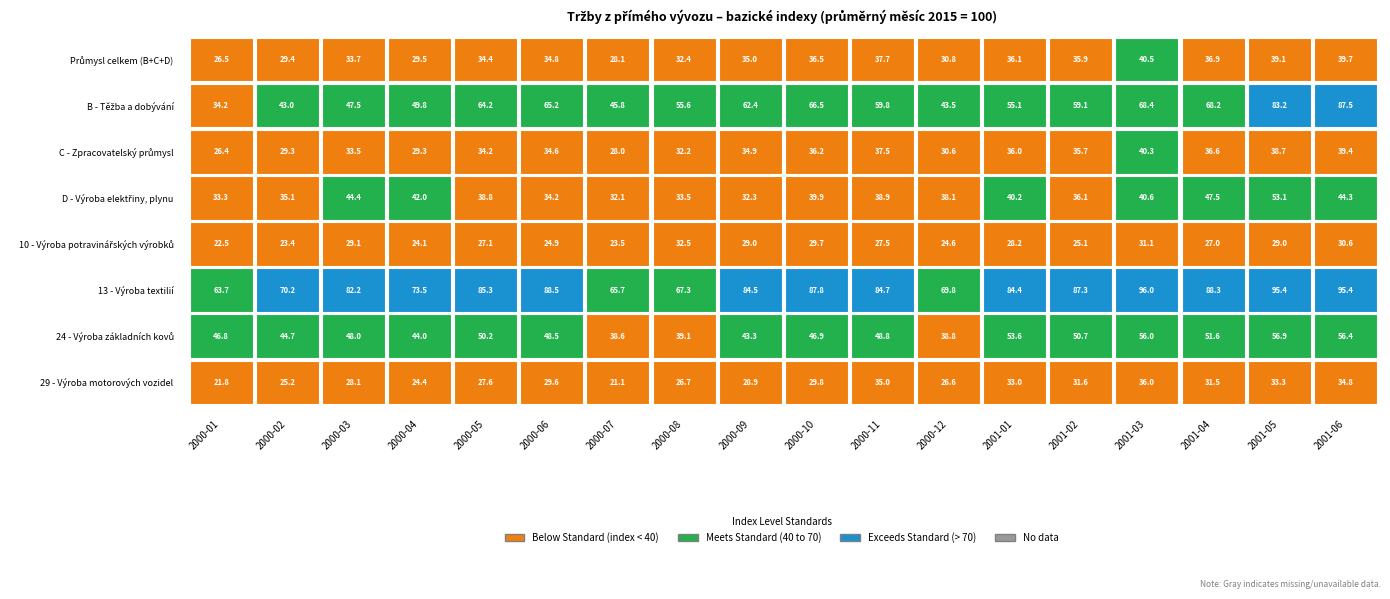

Rank the categories by 10 - Výroba potravinářských výrobků value from lowest to highest.

2000-01, 2000-02, 2000-07, 2000-04, 2000-12, 2000-06, 2001-02, 2001-04, 2000-05, 2000-11, 2001-01, 2000-09, 2001-05, 2000-03, 2000-10, 2001-06, 2001-03, 2000-08